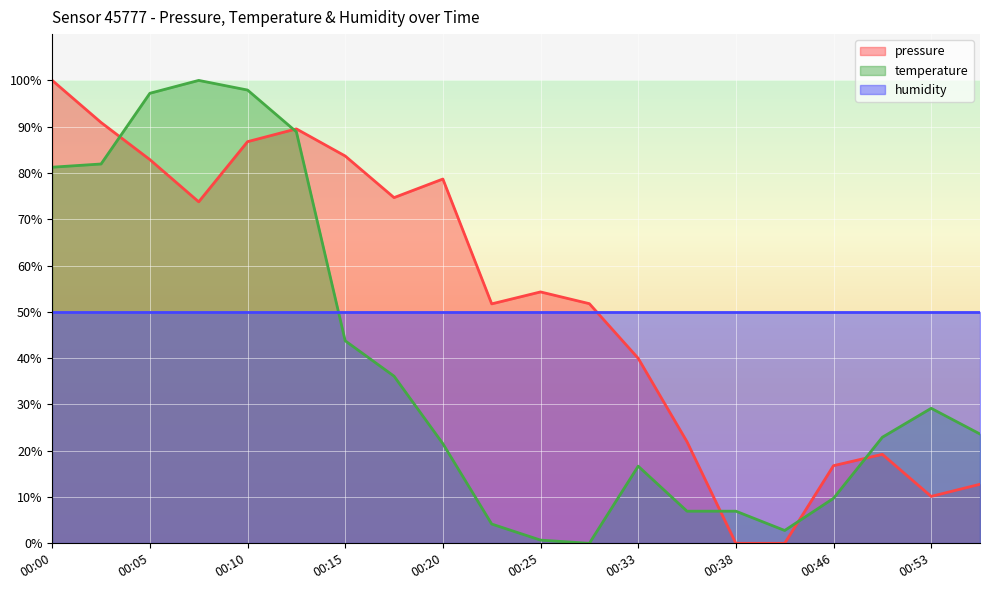

Between 00:41 and 00:46, which is larger?

00:46